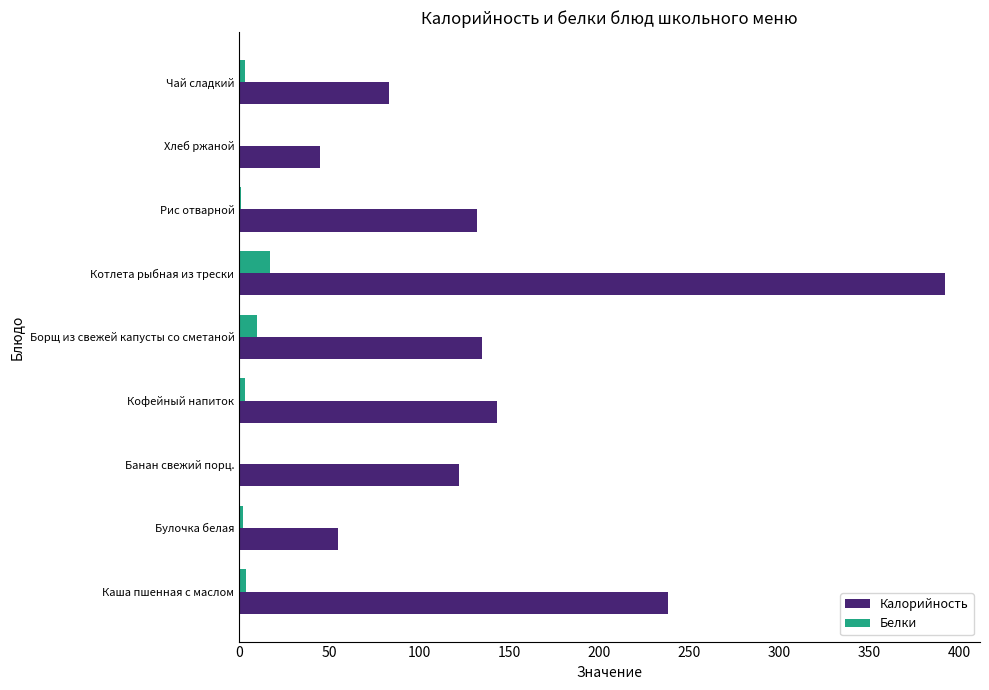

At which category is the sum across all series the highest?

Котлета рыбная из трески